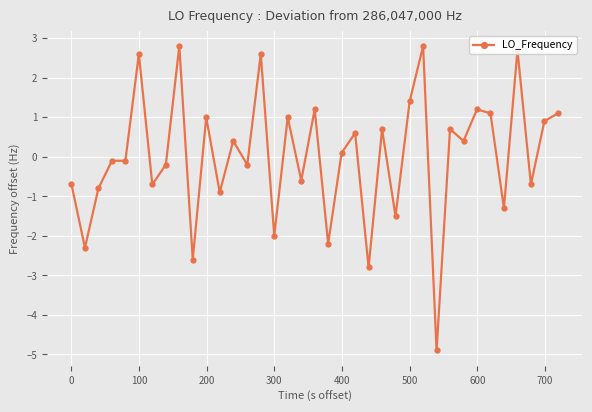

How many data points are above 0?

19